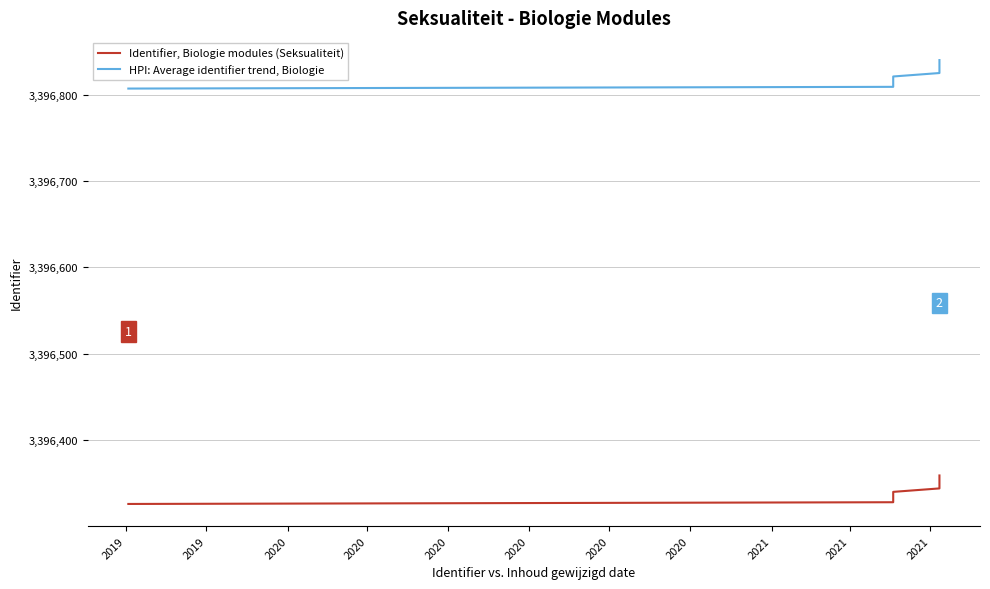

Between 2020 and 2020, which series saw the biggest shift?

Identifier, Biologie modules (Seksualiteit)